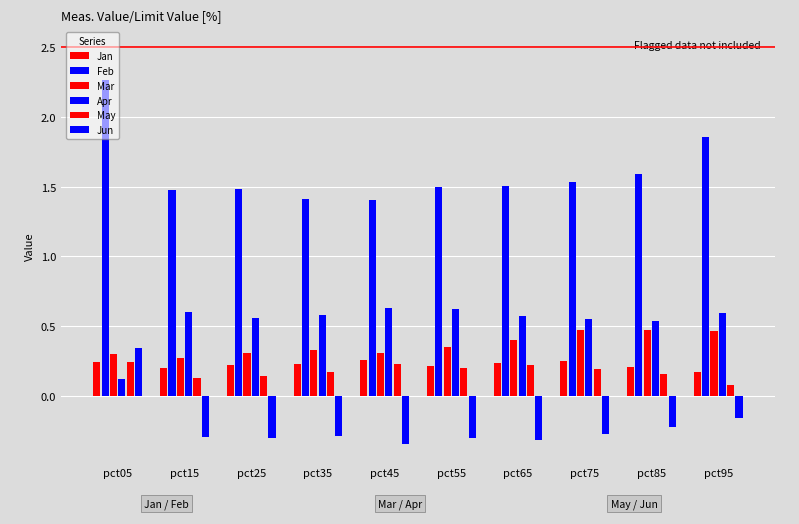

How many data points does each series have?

10